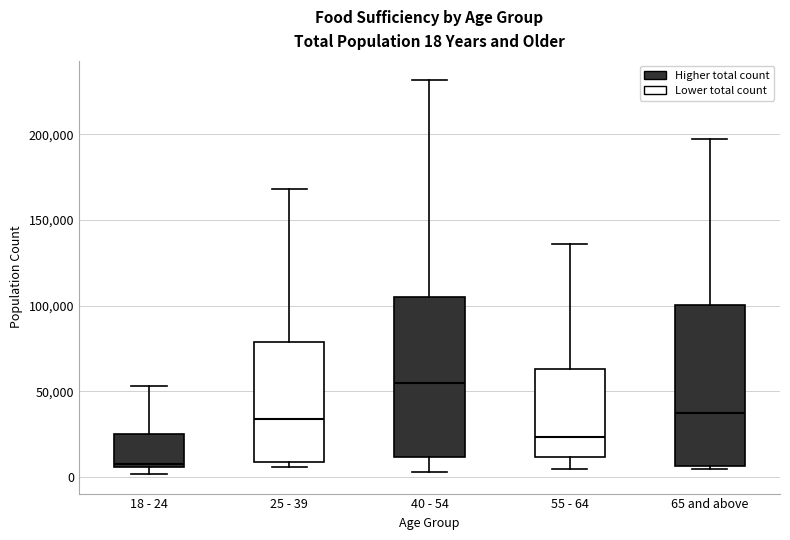

Which box's median line is the lowest?

18 - 24